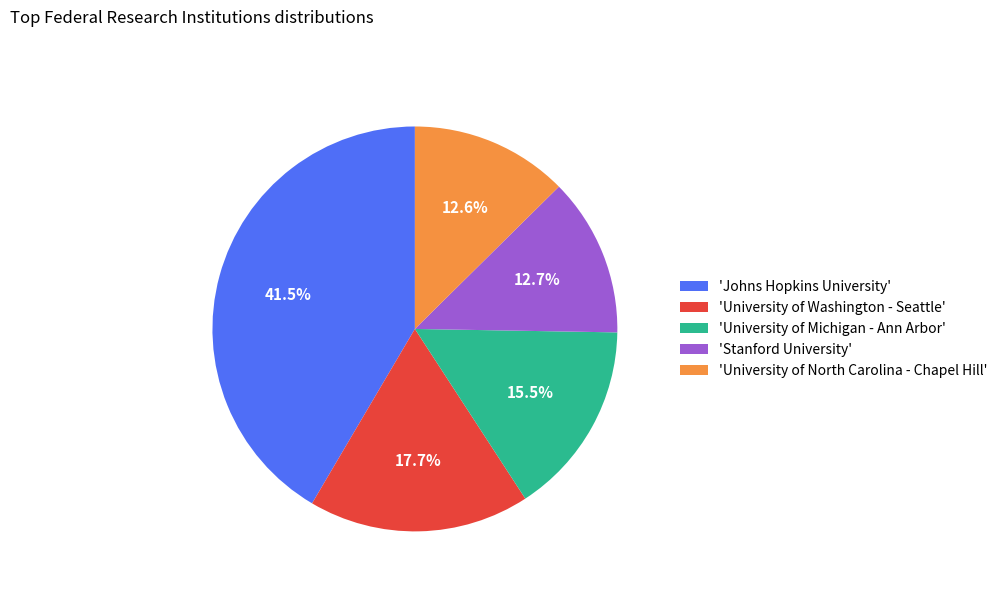

To the nearest percent, what is the difference between the largest and smallest slice percentages?

29%